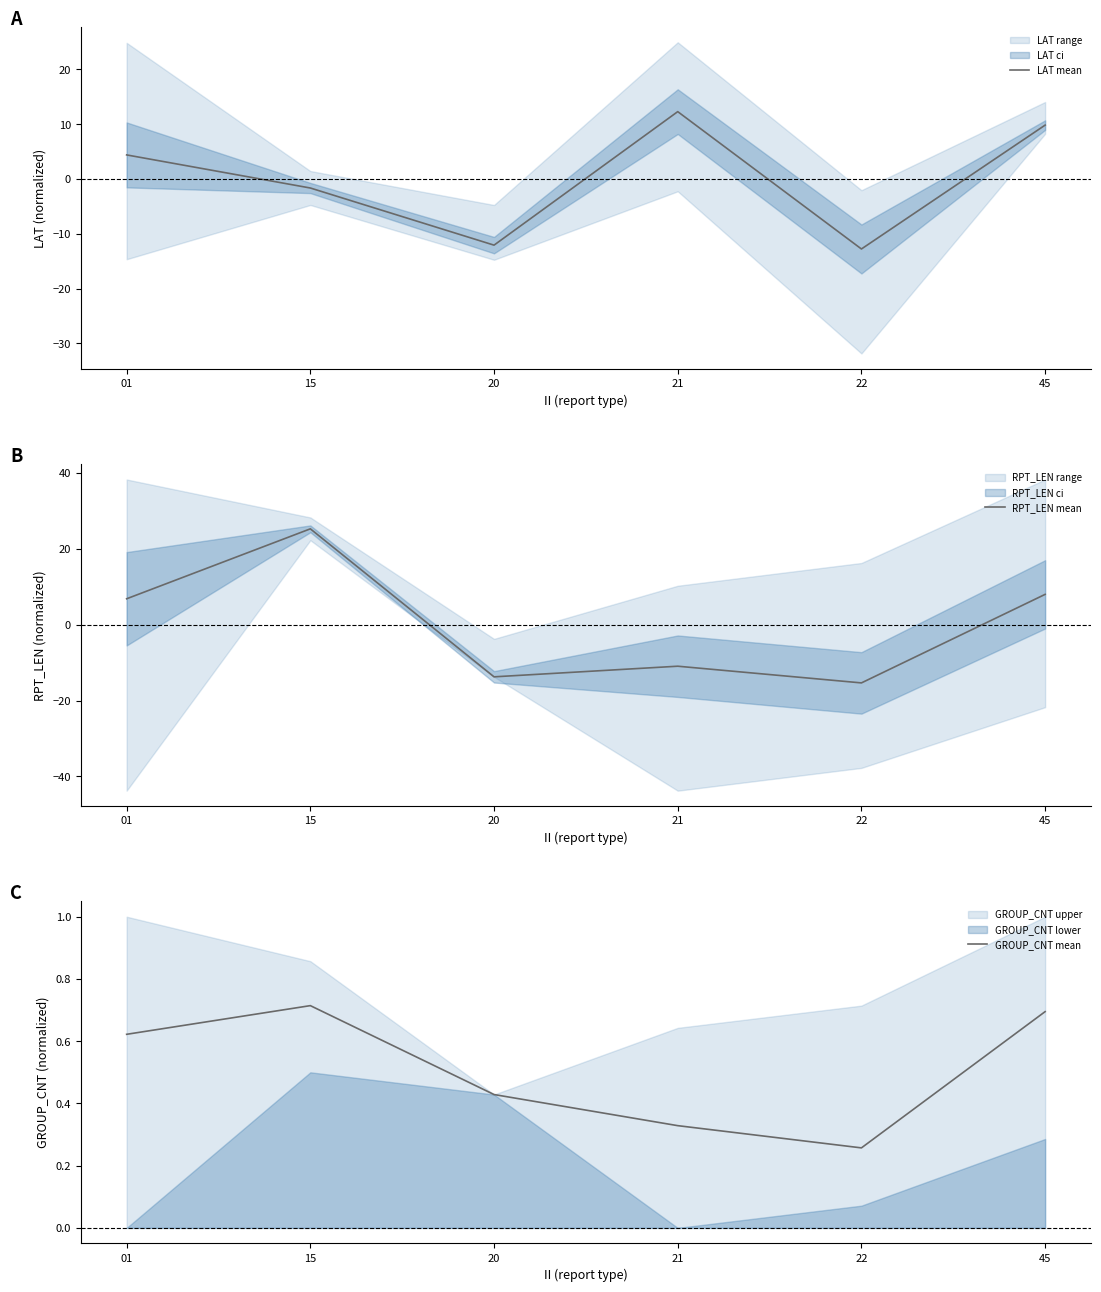

How many interior local peaks does the GROUP_CNT mean series have?

1